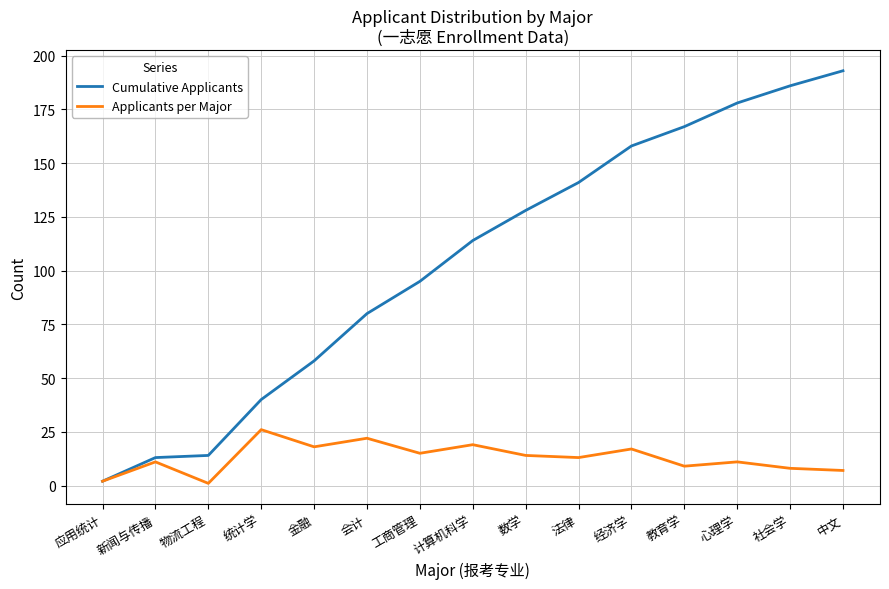

Which series has the largest range (max minus min)?

Cumulative Applicants